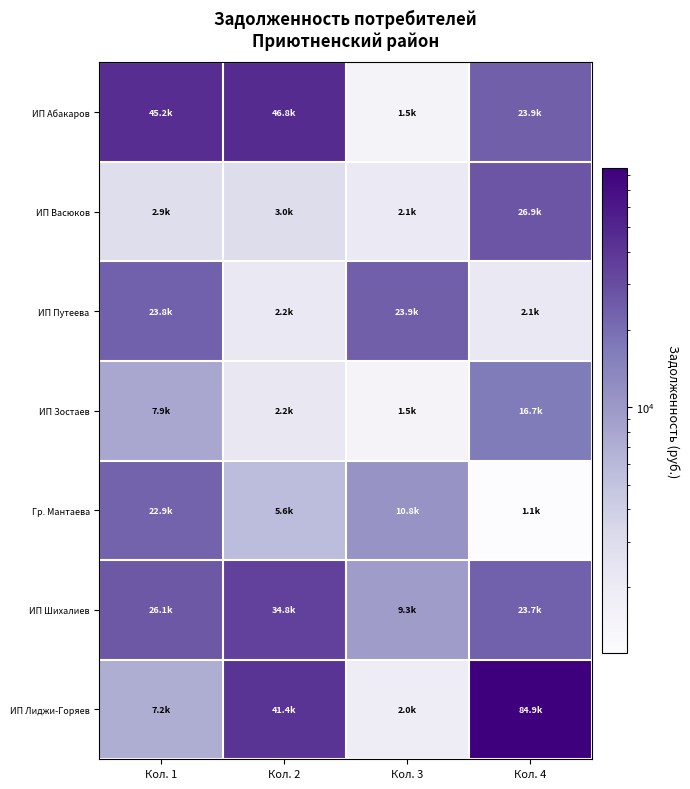

What is the spread (max minus min) of values at Кол. 3?

22415.6